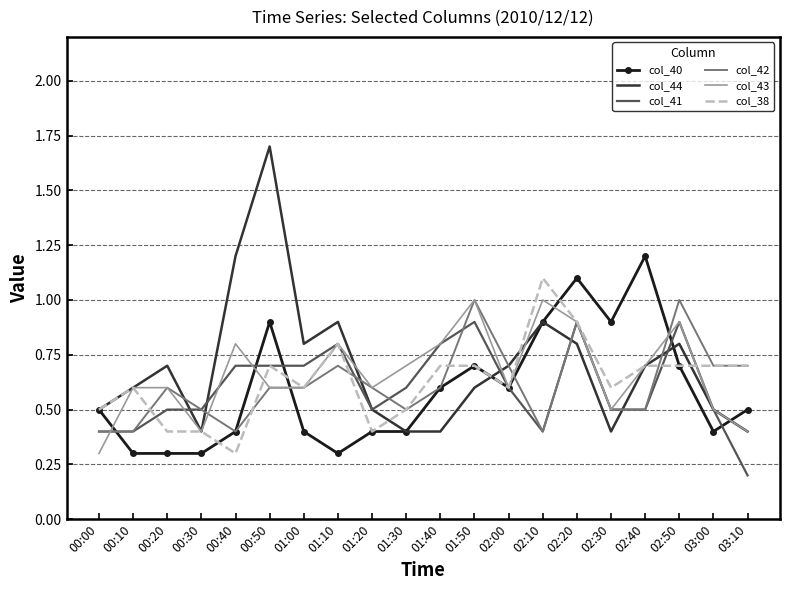

After their last crossing, which series has the higher values: col_38 or col_41?

col_38